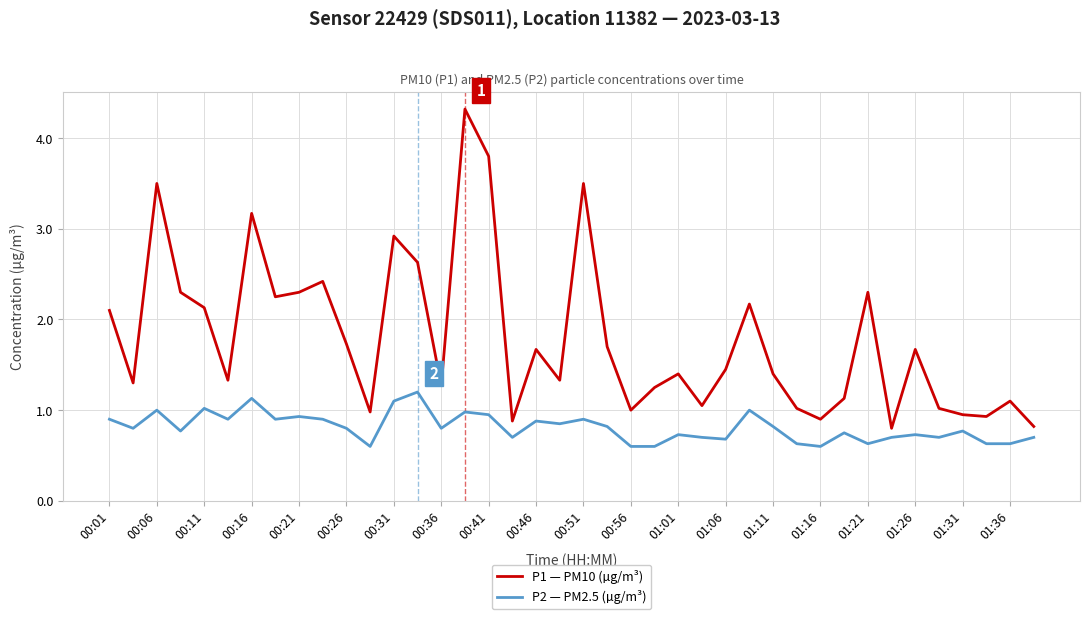

What is the difference between the maximum and minimum values in the P2 — PM2.5 (µg/m³) series?

0.6